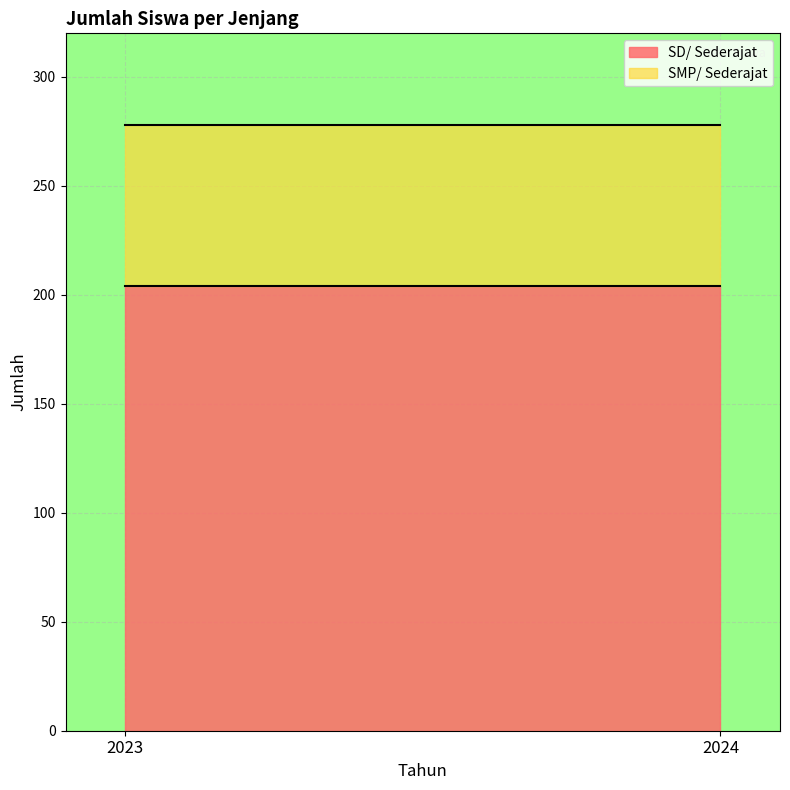

Is it true that SMP/ Sederajat equals 74 at 2023?

True